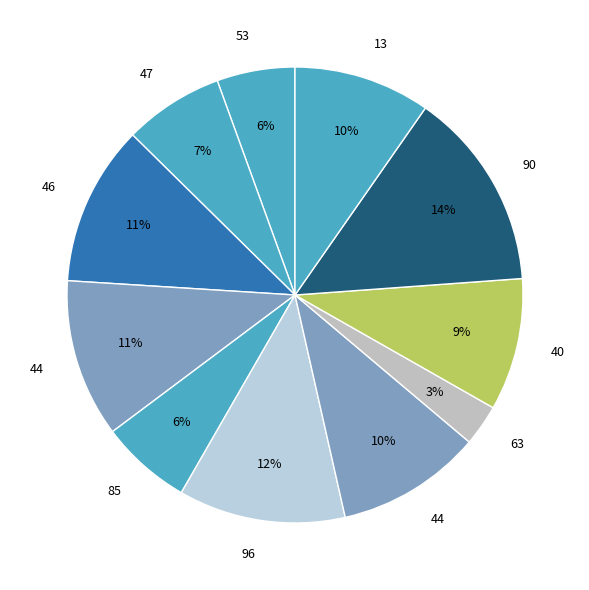

To the nearest percent, what is the average slice percentage?

9%